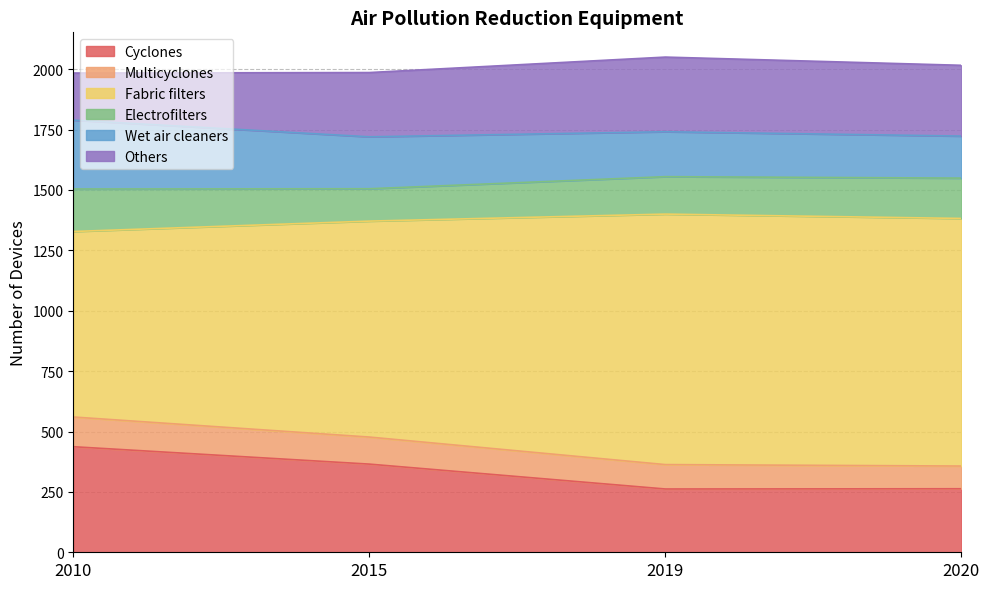

Between 2010 and 2020, which is larger?

2010